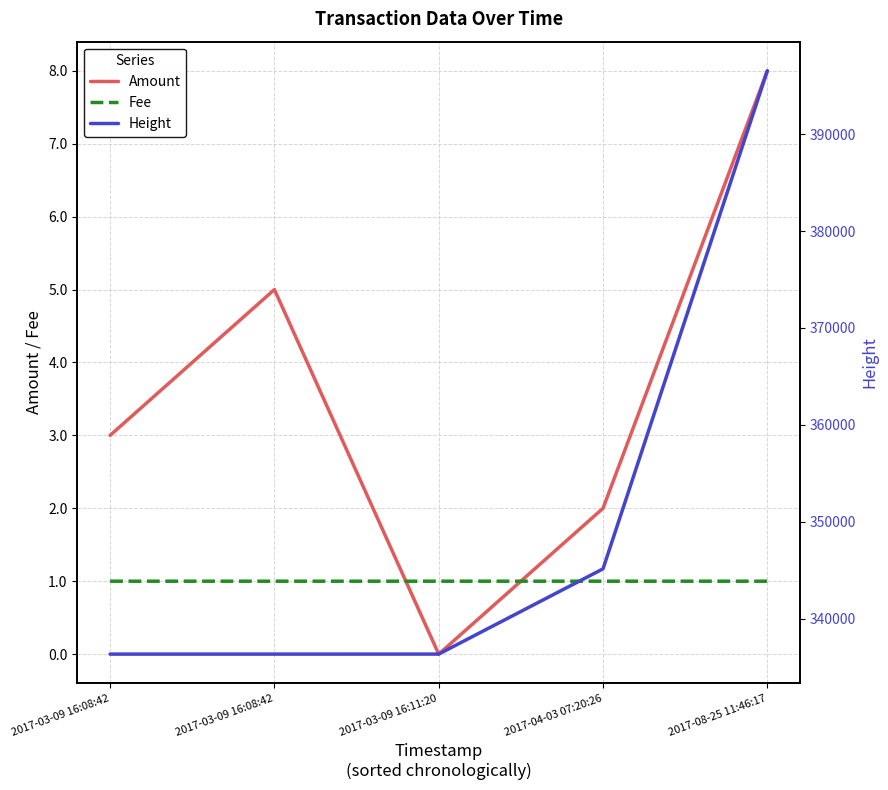

How many lines are shown in the chart?

3